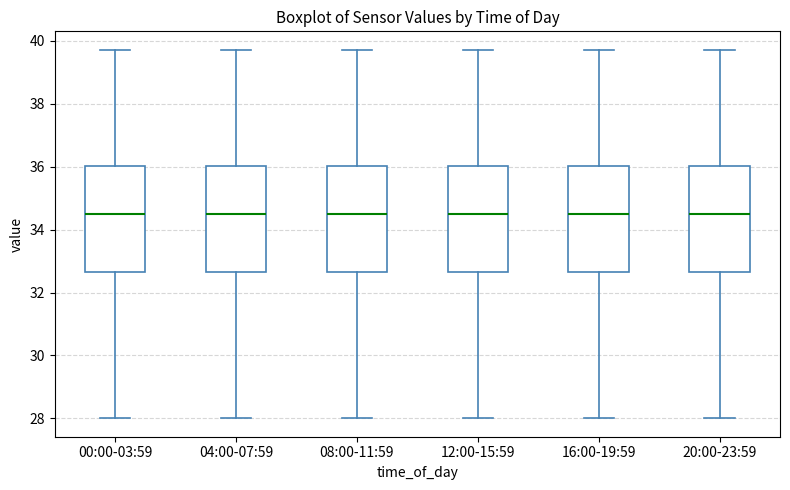

Where does the upper whisker of the box for 16:00-19:59 end on the y-axis? The values are not printed on the chart, so give them approximately, as read against the axis.

39.8